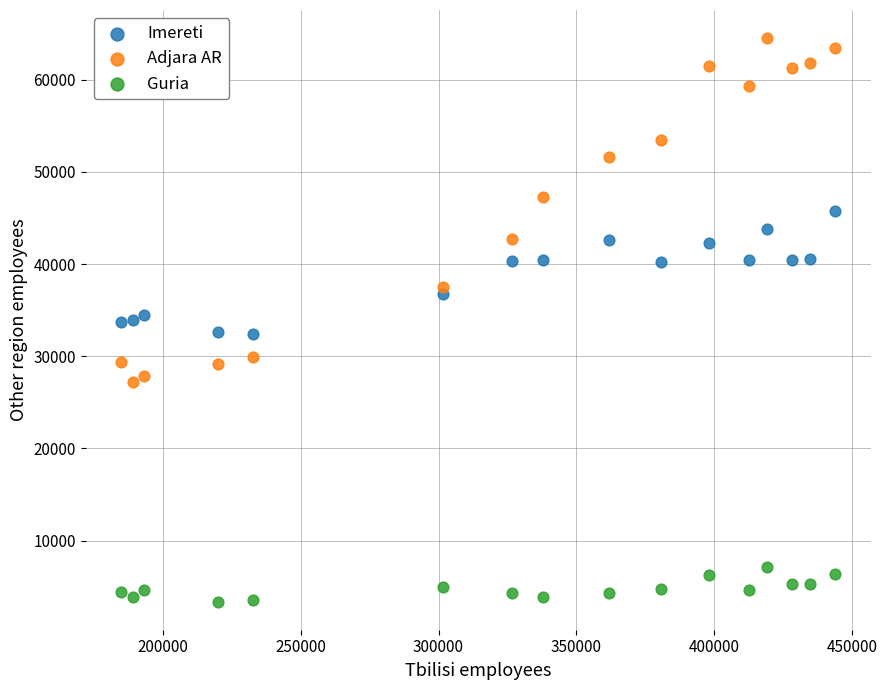

Across all data points, what is the range of X values (max minus min)?

258660